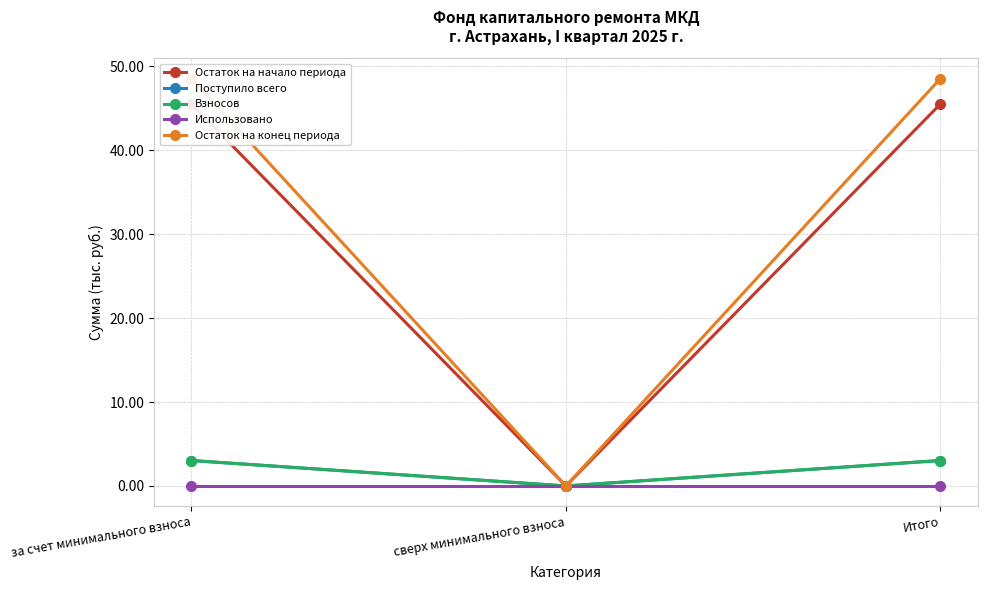

Is the value of Остаток на конец периода at за счет минимального взноса greater than the value of Поступило всего at сверх минимального взноса?

Yes